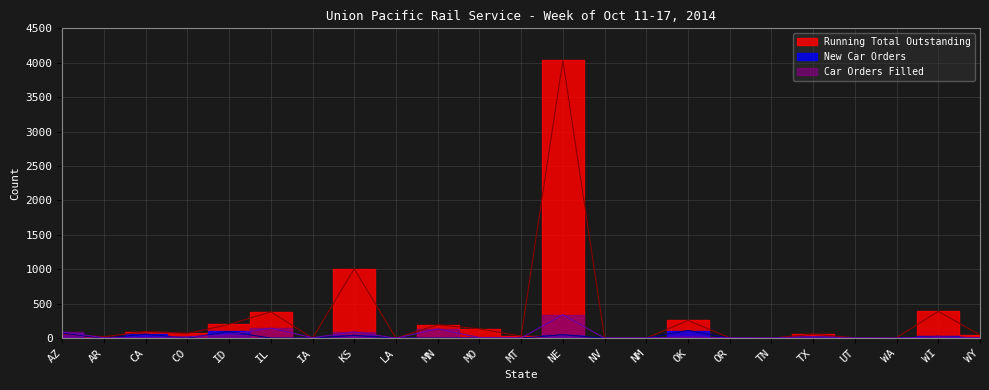

Which series has the largest total across all categories?

Running Total Outstanding